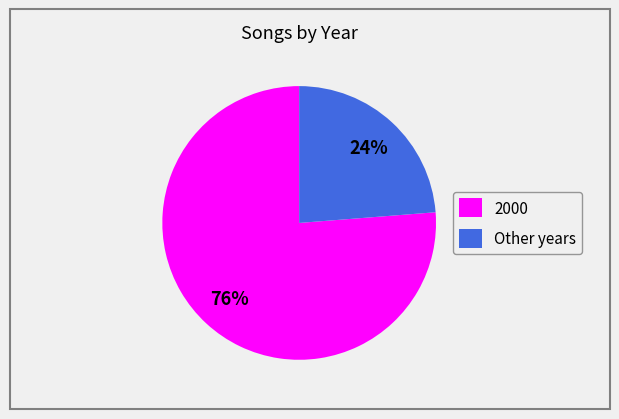

To the nearest percent, what portion does Other represent?

24%